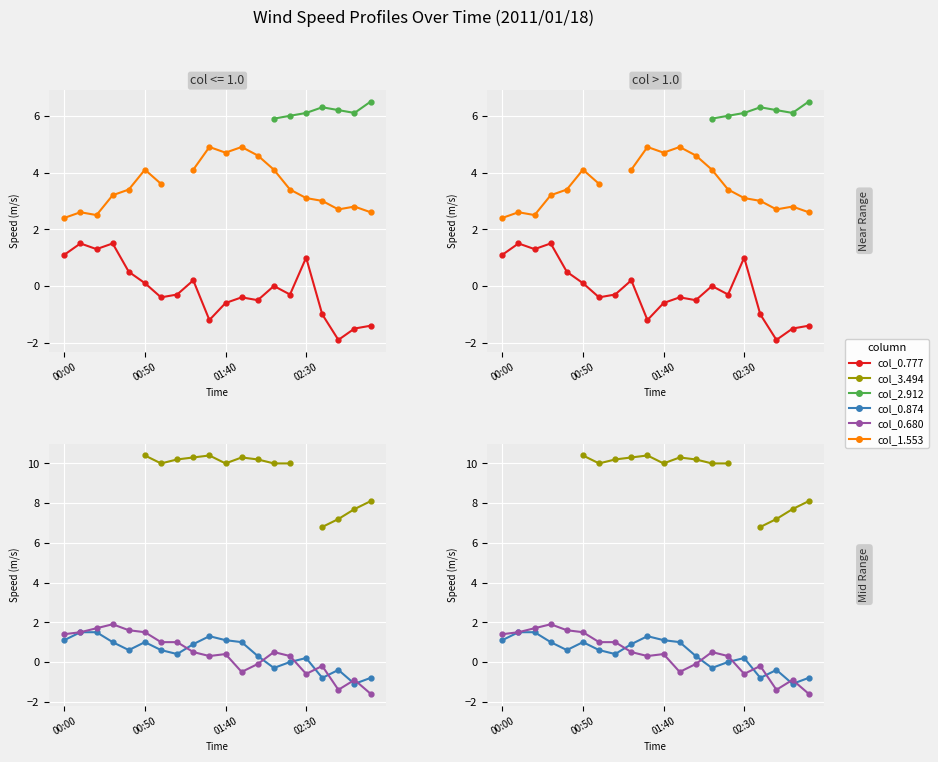

How many values in 0.680 are above zero?

13